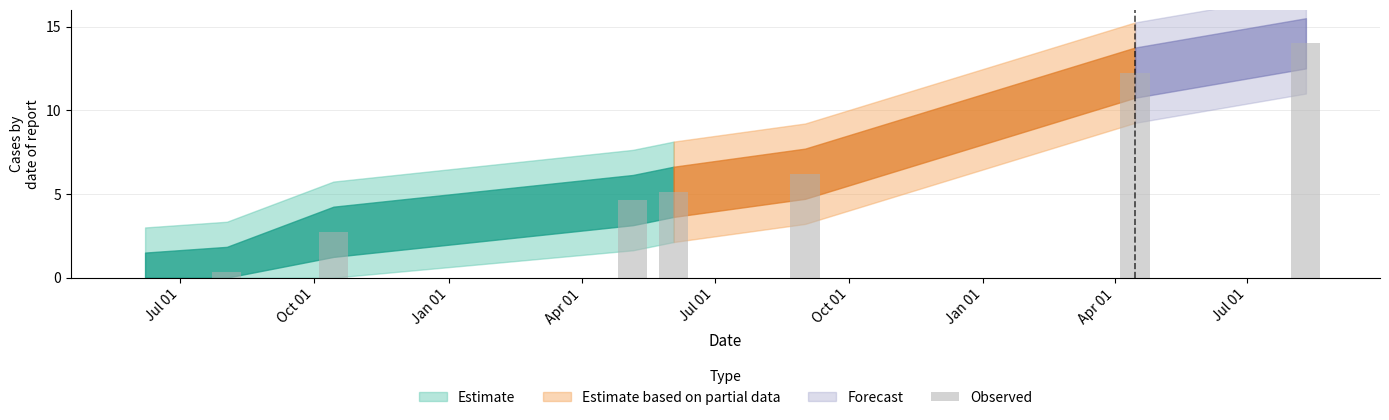

How many values exceed 5?

4